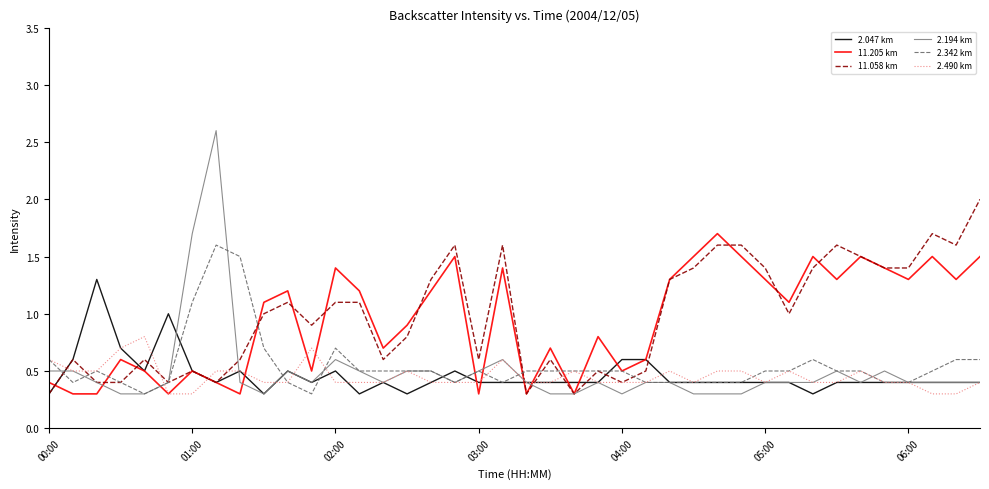

Which series has the largest range (max minus min)?

2.194 km